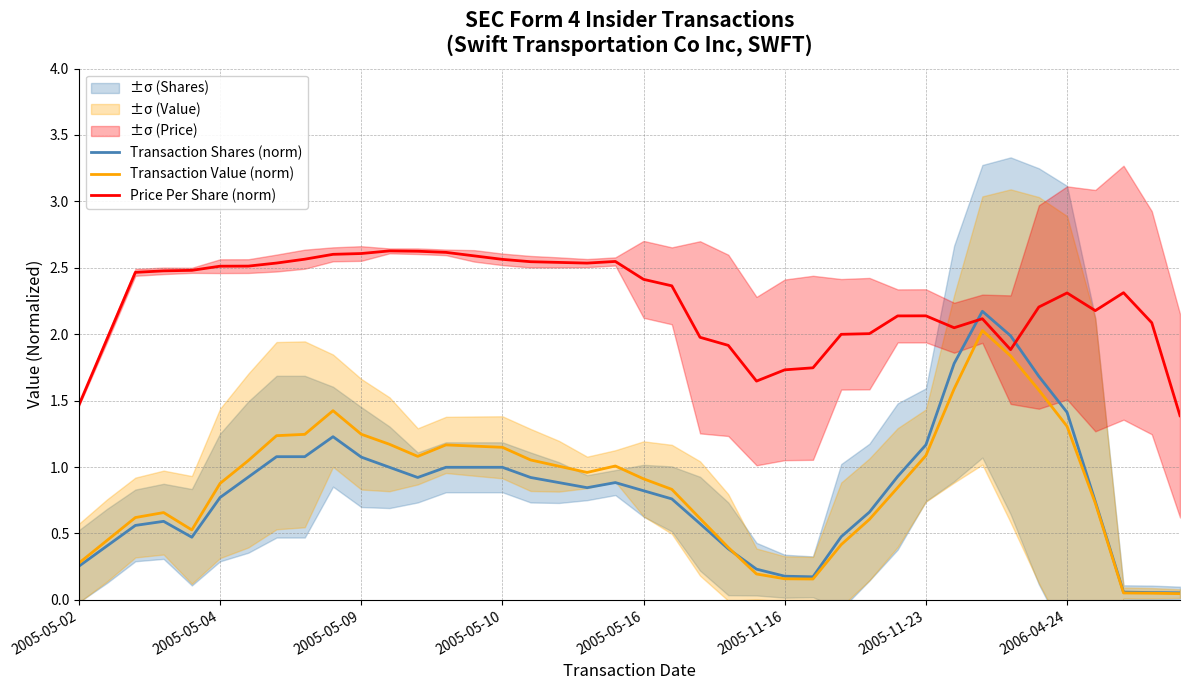

Between 22 and 32, which series saw the biggest shift?

Transaction Shares (norm)